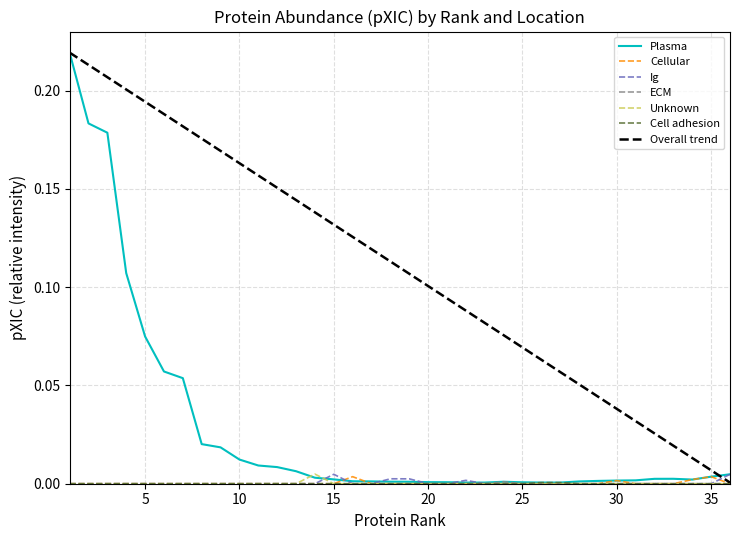

Which has a higher value, 11 or 27?

11